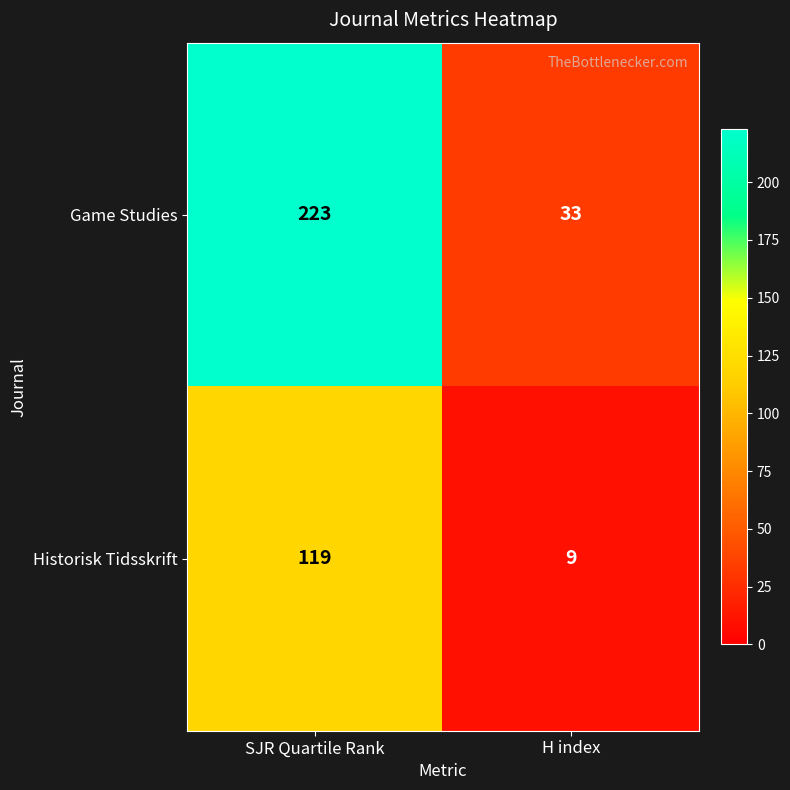

What value does the Historisk Tidsskrift series have at H index?

9